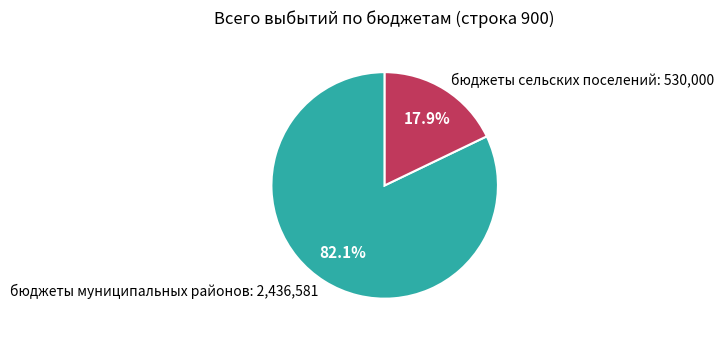

To the nearest percent, what is the average slice percentage?

50%